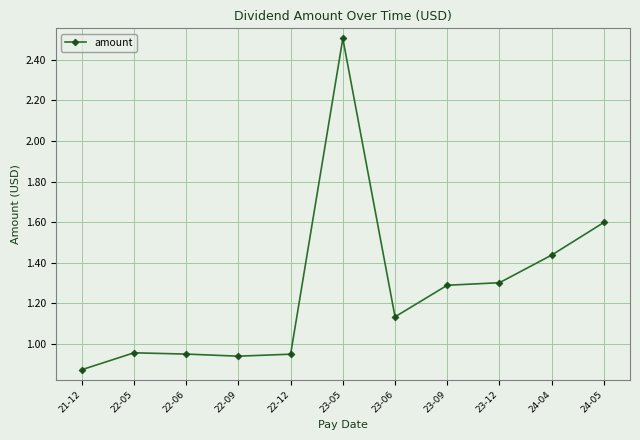

What is the label of the 3rd point from the right?

23-12